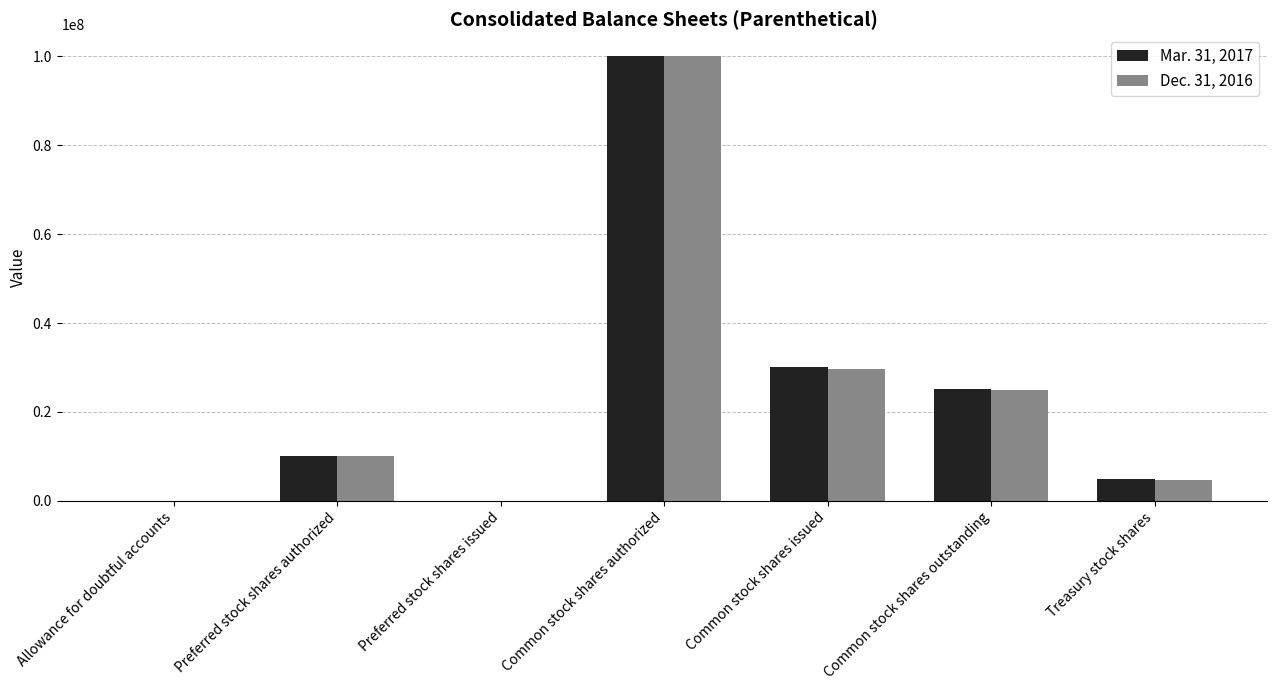

Which series changed the most between Preferred stock shares issued and Common stock shares issued?

Mar. 31, 2017